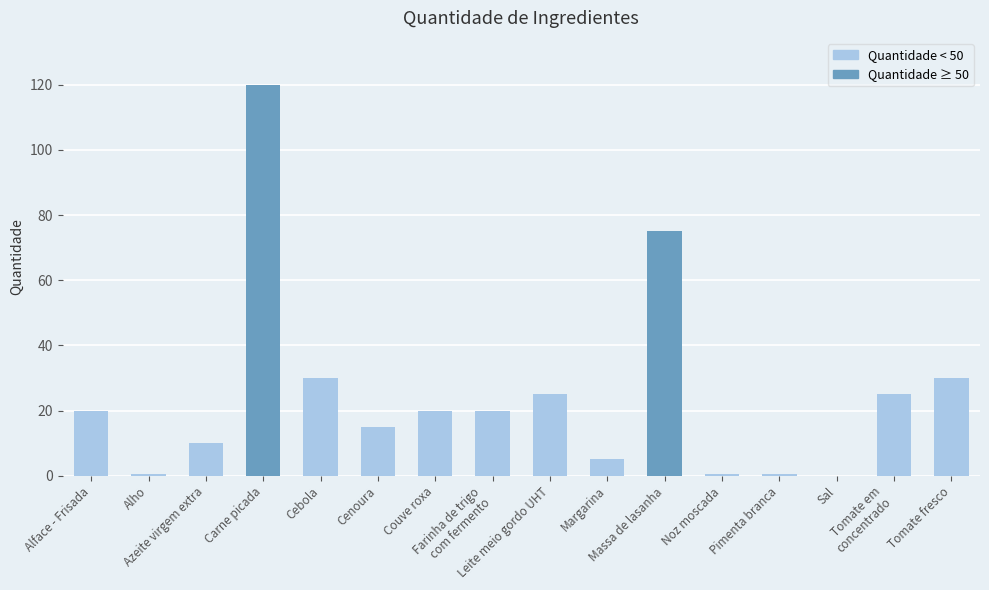

What is the sum of all values?

396.6